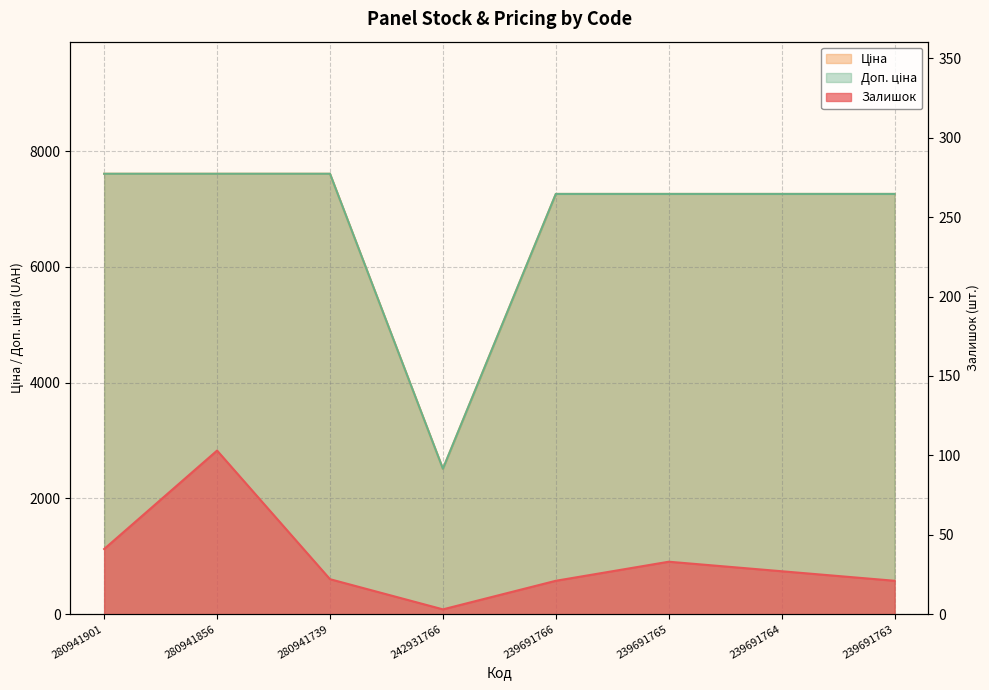

What is the approximate value of Залишок at 242931766?

3.0